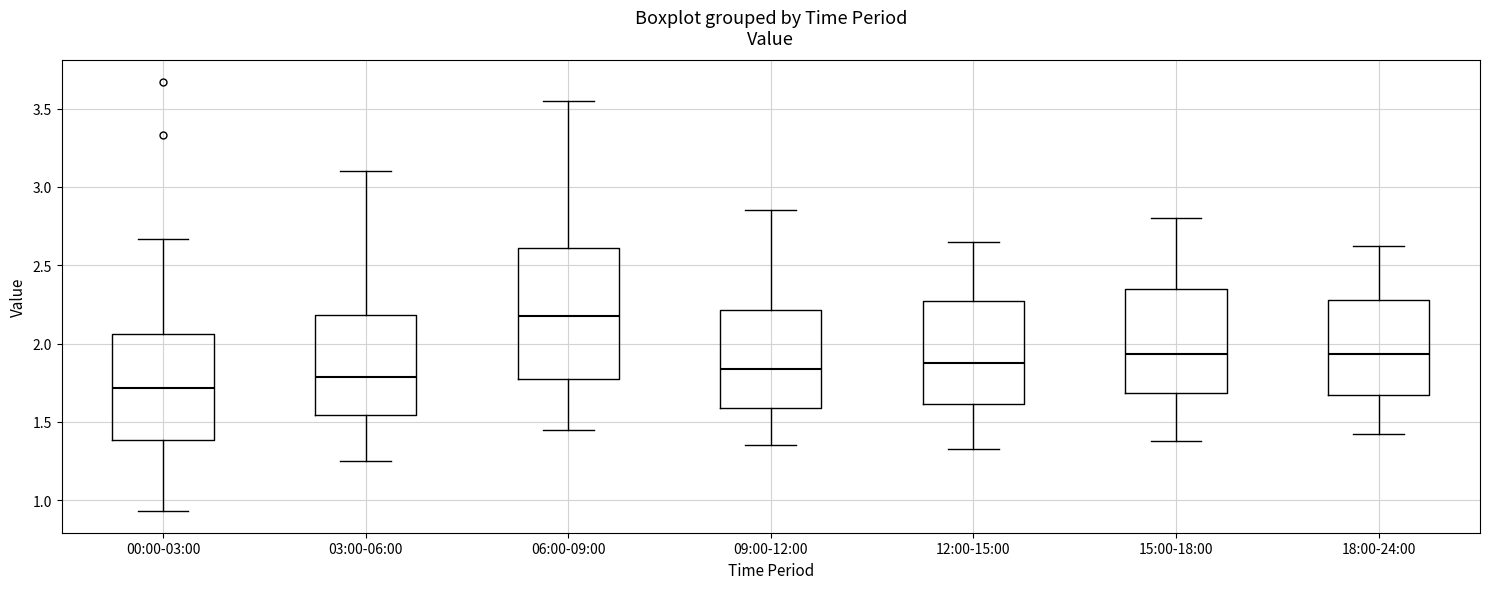

Which box's median line is the lowest?

00:00-03:00